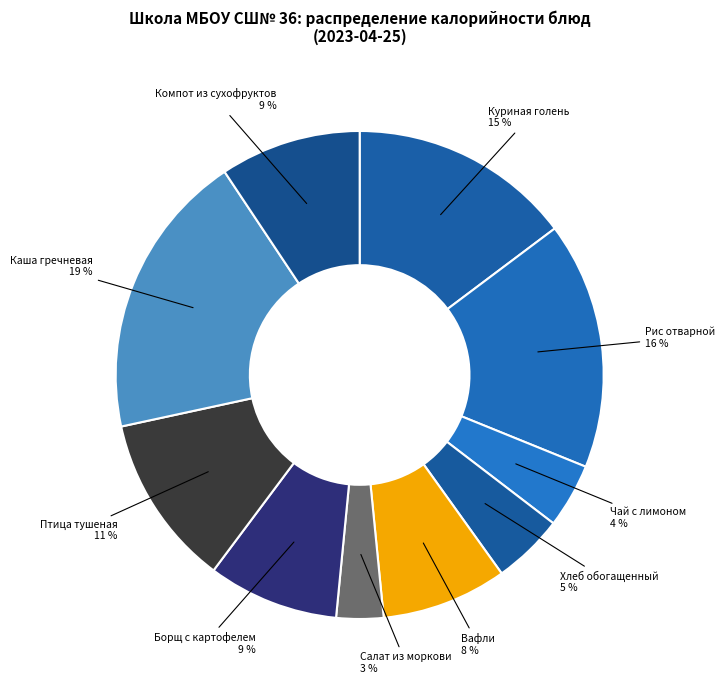

How many slices are in this pie chart?

10